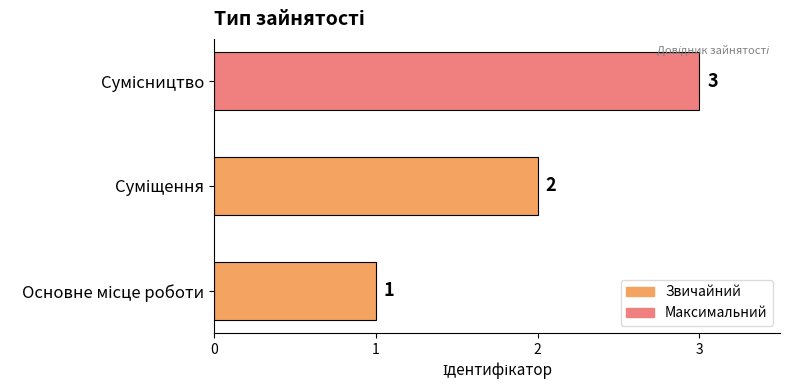

What is the maximum value shown in the chart?

3